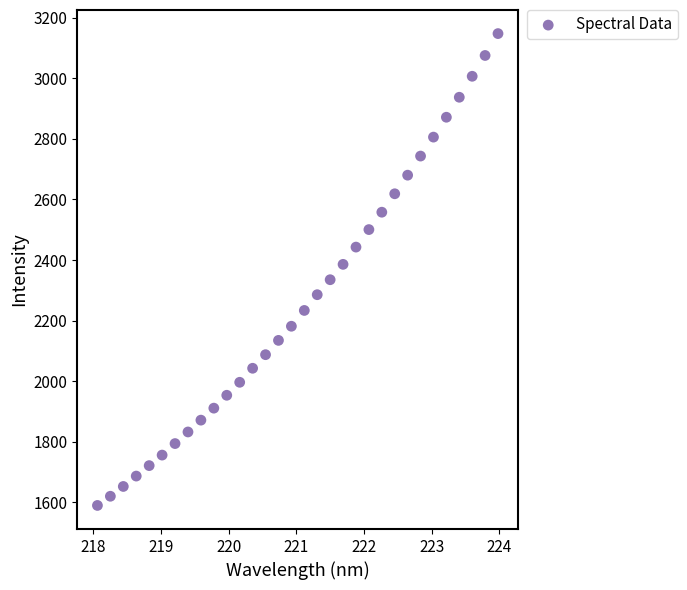

What is the range of Y values (max minus min)?

1559.0